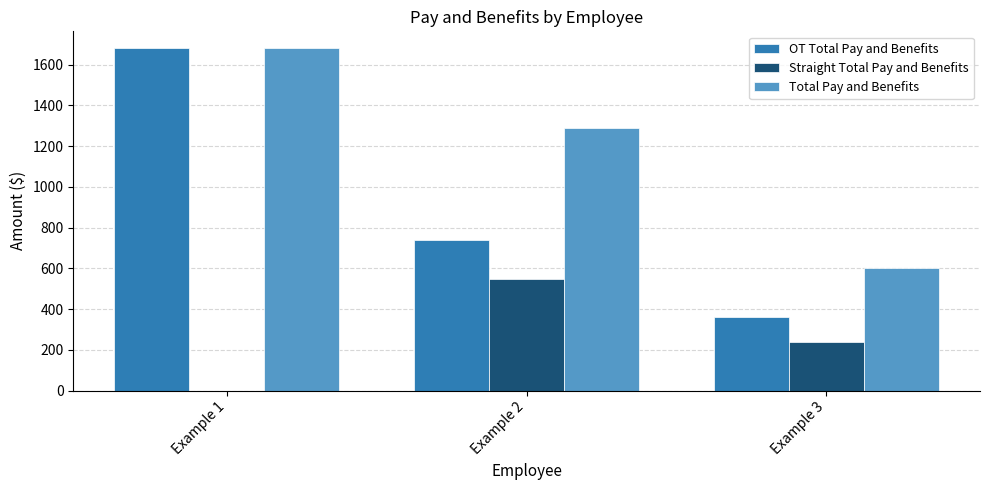

At which label is OT Total Pay and Benefits closest to 1019?

Example 2